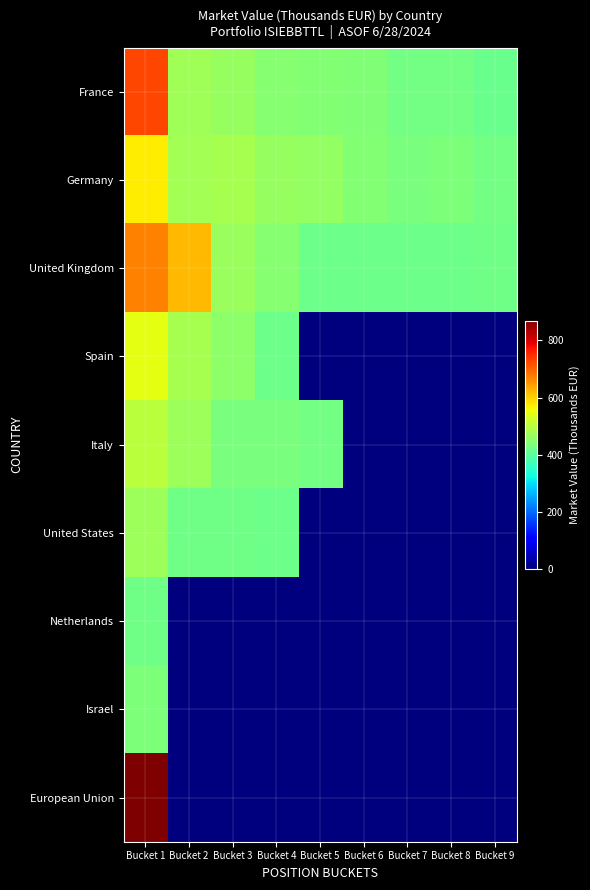

Reading right to left, transcribe all the data shown in this chart.

France: Bucket 9=417	Bucket 8=425	Bucket 7=426	Bucket 6=441	Bucket 5=443	Bucket 4=448	Bucket 3=464	Bucket 2=474	Bucket 1=726
Germany: Bucket 9=428	Bucket 8=437	Bucket 7=433	Bucket 6=445	Bucket 5=462	Bucket 4=465	Bucket 3=482	Bucket 2=476	Bucket 1=574
United Kingdom: Bucket 9=422	Bucket 8=420	Bucket 7=420	Bucket 6=419	Bucket 5=420	Bucket 4=448	Bucket 3=467	Bucket 2=621	Bucket 1=671
Spain: Bucket 9=0	Bucket 8=0	Bucket 7=0	Bucket 6=0	Bucket 5=0	Bucket 4=419	Bucket 3=453	Bucket 2=480	Bucket 1=545
Italy: Bucket 9=0	Bucket 8=0	Bucket 7=0	Bucket 6=0	Bucket 5=428	Bucket 4=432	Bucket 3=434	Bucket 2=470	Bucket 1=501
United States: Bucket 9=0	Bucket 8=0	Bucket 7=0	Bucket 6=0	Bucket 5=0	Bucket 4=420	Bucket 3=423	Bucket 2=424	Bucket 1=470
Netherlands: Bucket 9=0	Bucket 8=0	Bucket 7=0	Bucket 6=0	Bucket 5=0	Bucket 4=0	Bucket 3=0	Bucket 2=0	Bucket 1=422
Israel: Bucket 9=0	Bucket 8=0	Bucket 7=0	Bucket 6=0	Bucket 5=0	Bucket 4=0	Bucket 3=0	Bucket 2=0	Bucket 1=437
European Union: Bucket 9=0	Bucket 8=0	Bucket 7=0	Bucket 6=0	Bucket 5=0	Bucket 4=0	Bucket 3=0	Bucket 2=0	Bucket 1=870